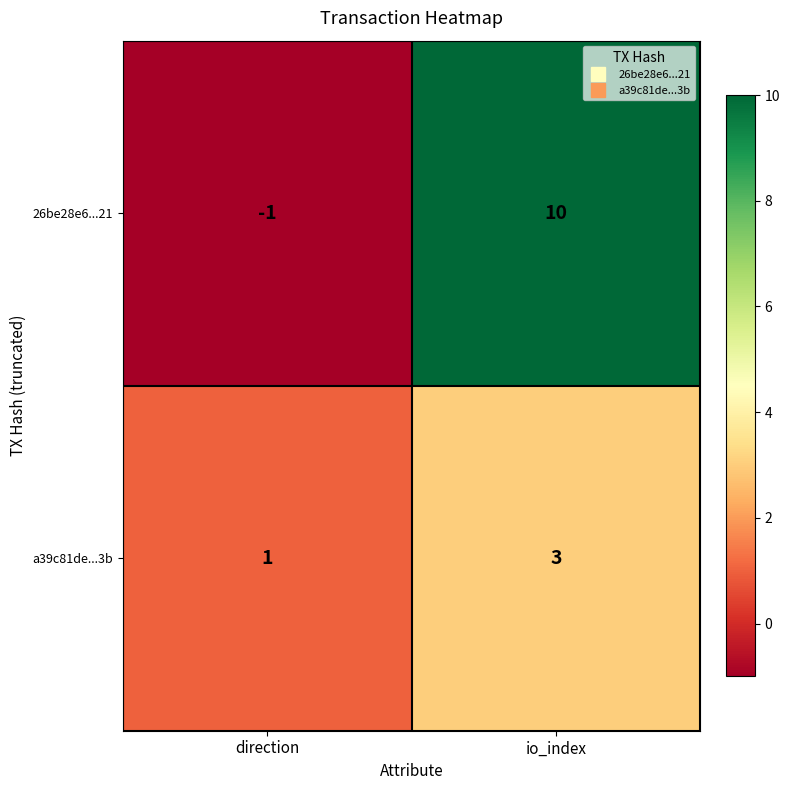

Reading right to left, list all the values displayed in this chart.

26be28e6...21: io_index=10	direction=-1
a39c81de...3b: io_index=3	direction=1